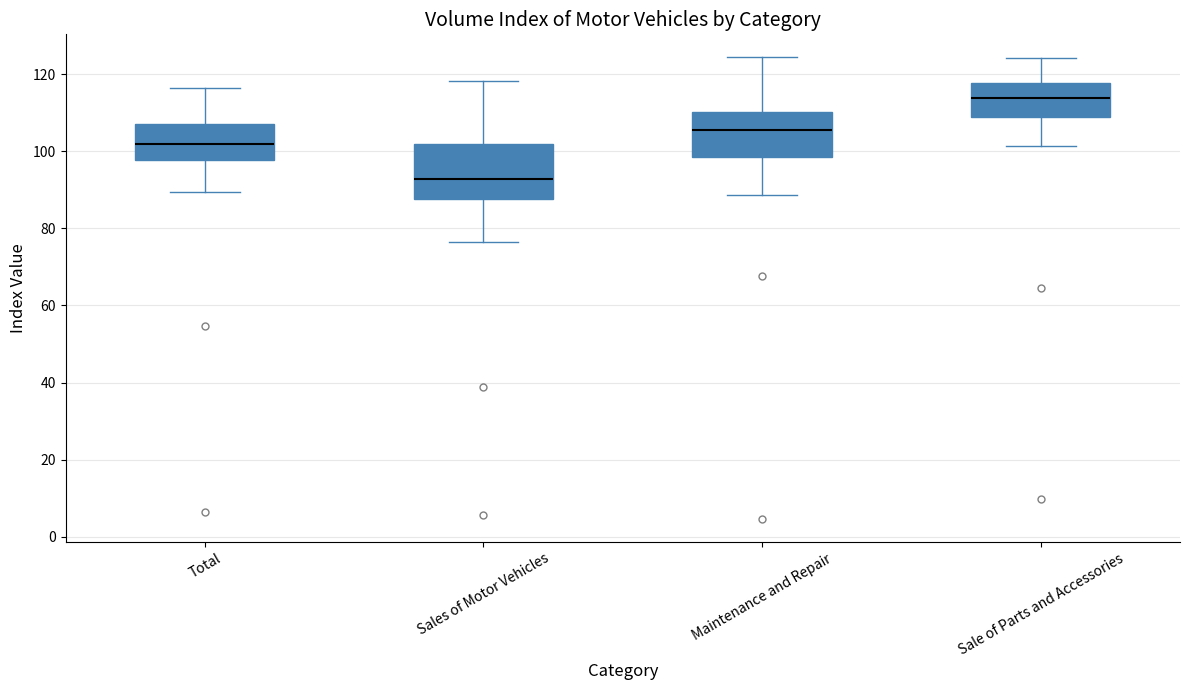

Reading left to right, read every box against the y-axis: the position of its median line, the range the box covers, and the ends of its whiskers. The values are not printed on the chart, so give them approximately, as read against the axis.

Total: median 102, box 98 to 108, whiskers 90 to 116
Sales of Motor Vehicles: median 92, box 88 to 102, whiskers 76 to 118
Maintenance and Repair: median 106, box 98 to 110, whiskers 88 to 124
Sale of Parts and Accessories: median 114, box 108 to 118, whiskers 102 to 124